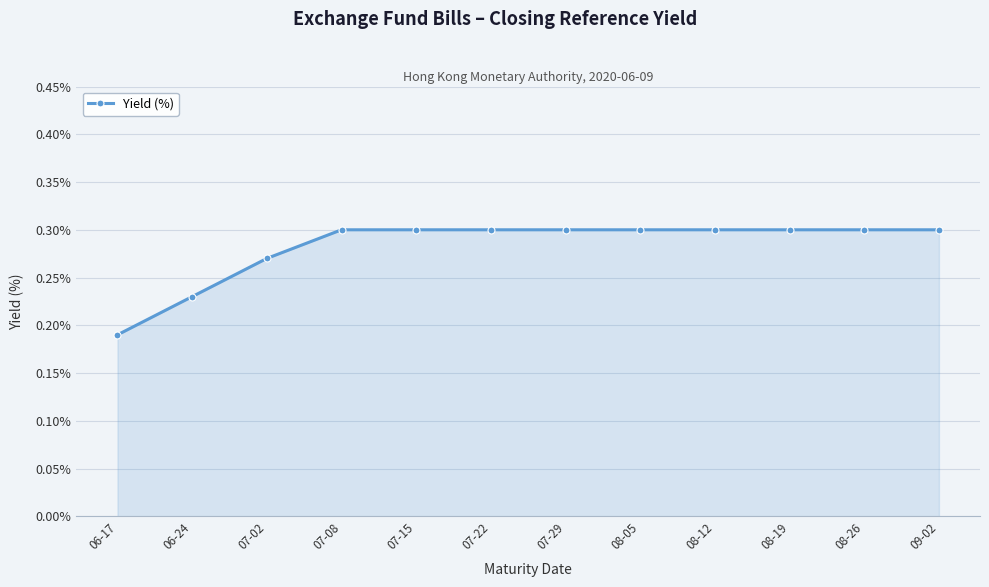

Which category has the lowest value across all series?

06-17